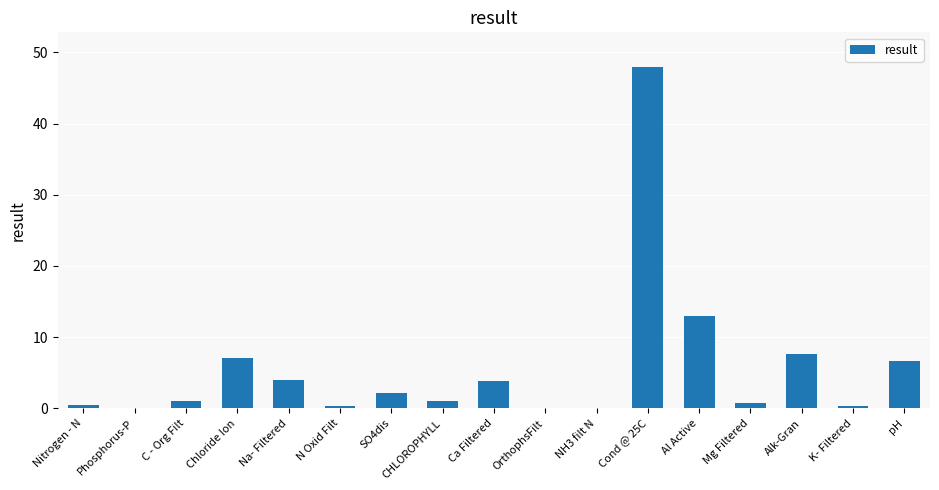

How many data points does each series have?

17